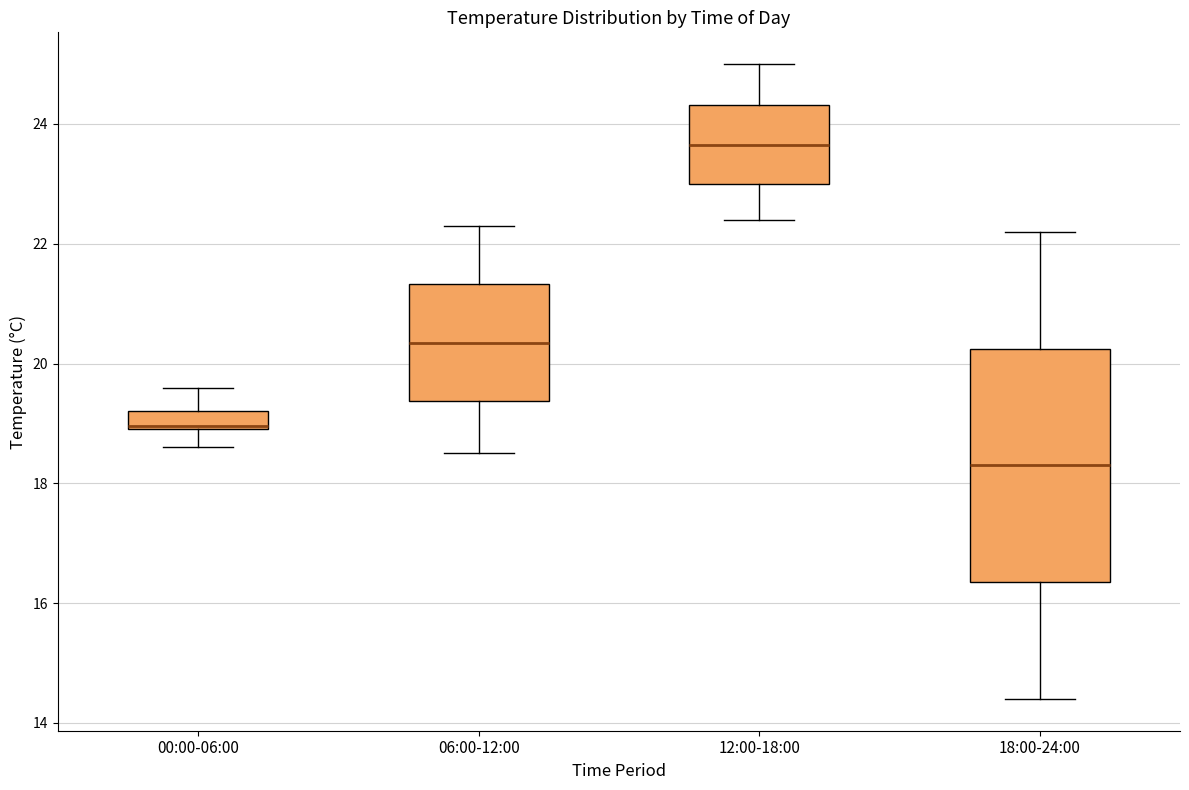

Where does the median line of the box for 06:00-12:00 sit on the y-axis? The values are not printed on the chart, so give them approximately, as read against the axis.

20.4